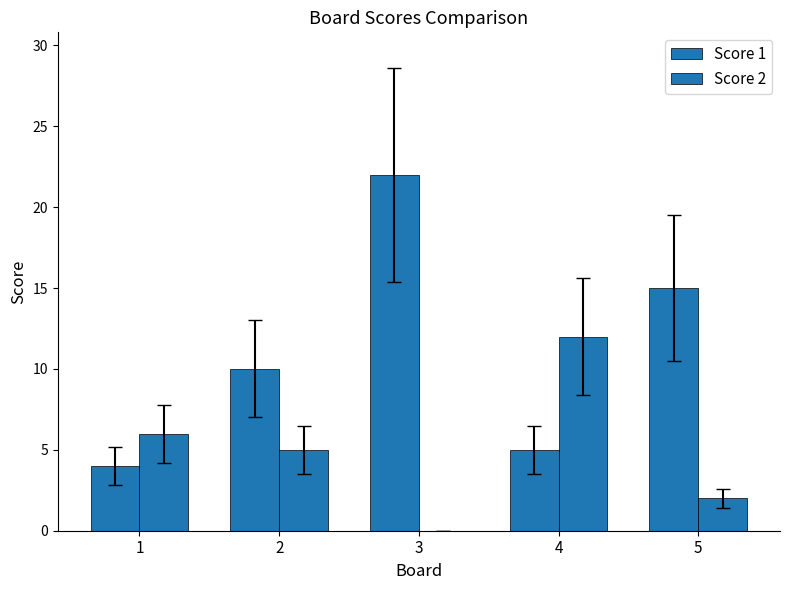

Are the bars horizontal?

No